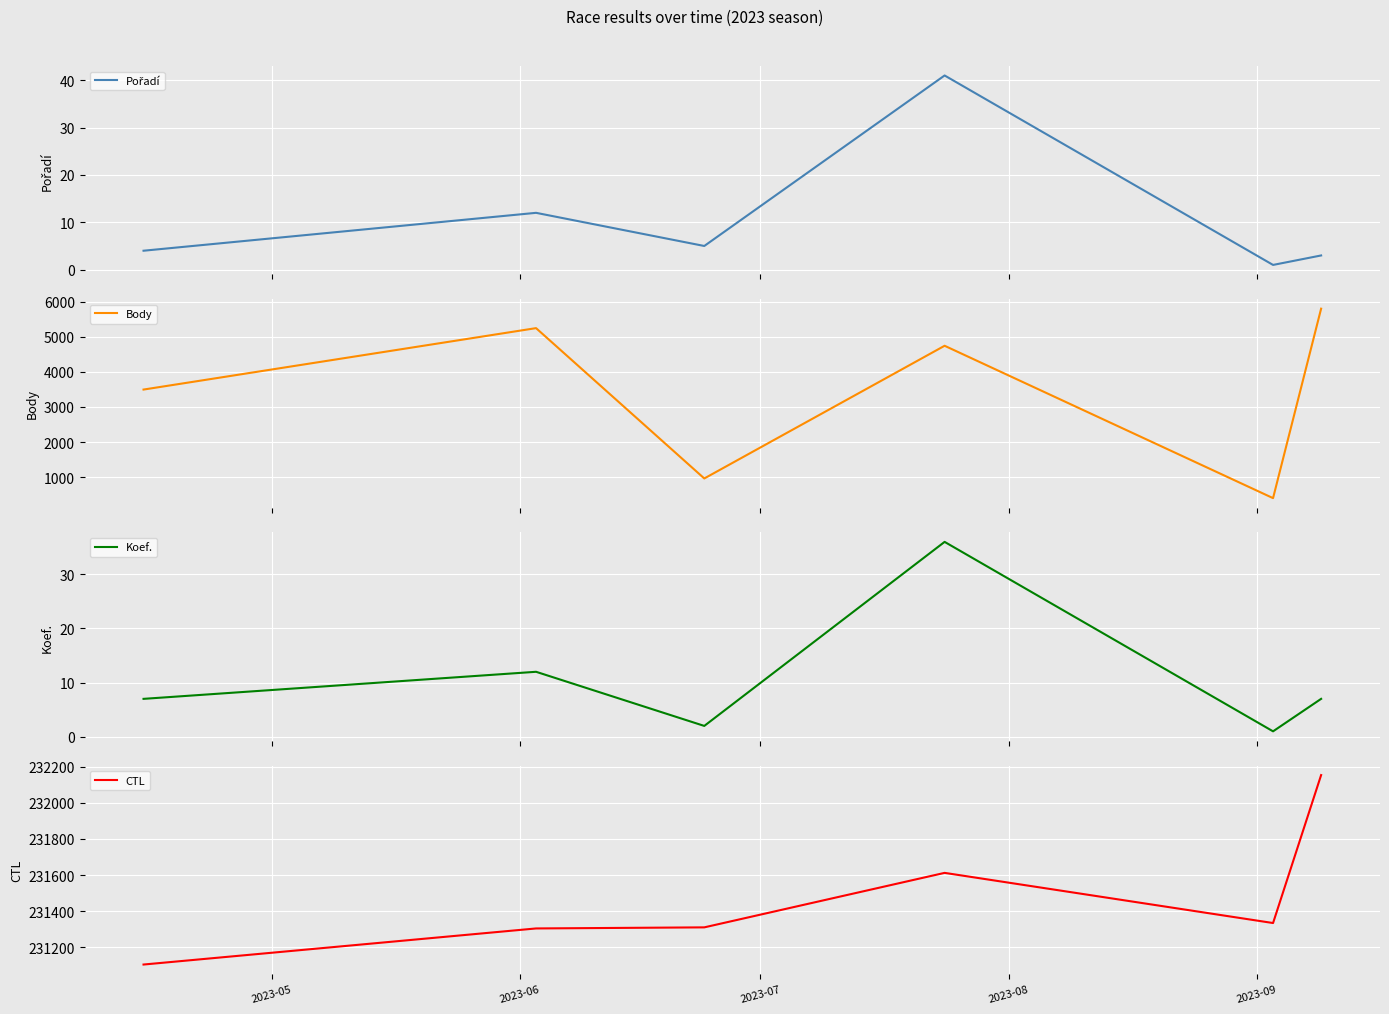

What is the lowest value of the Body series?

402